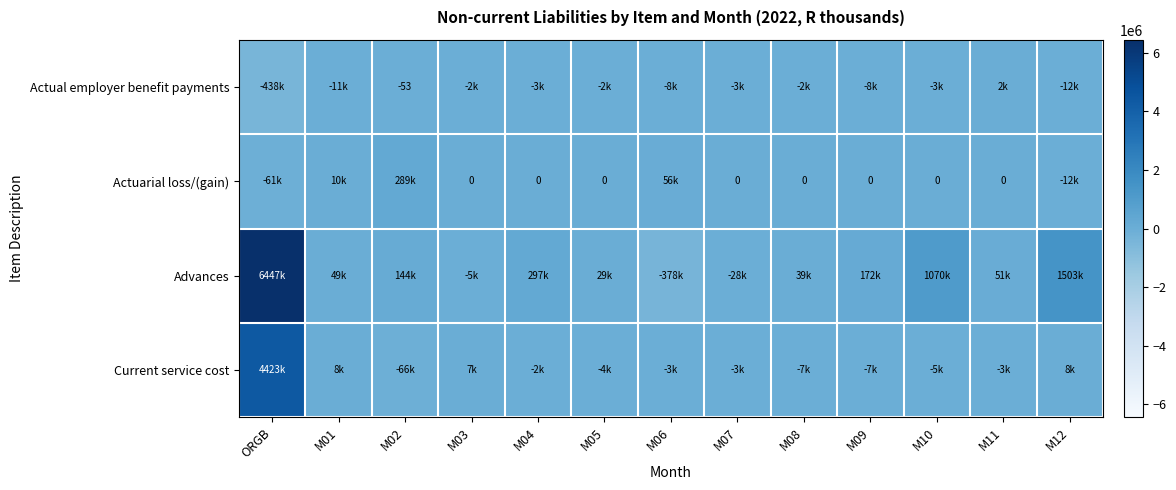

What is the difference between the second highest and minimum values in the Advances series?

1881399.7